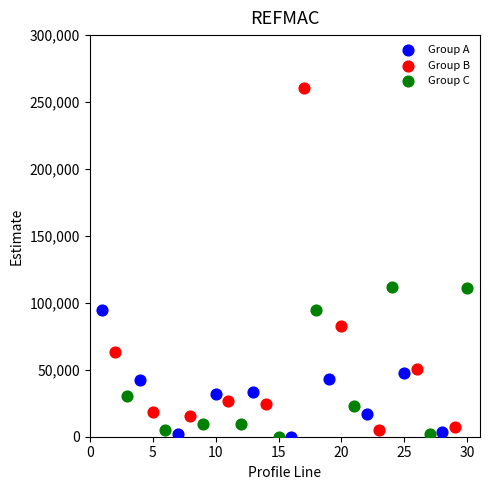

Which series has the largest Y range (max minus min)?

Group B